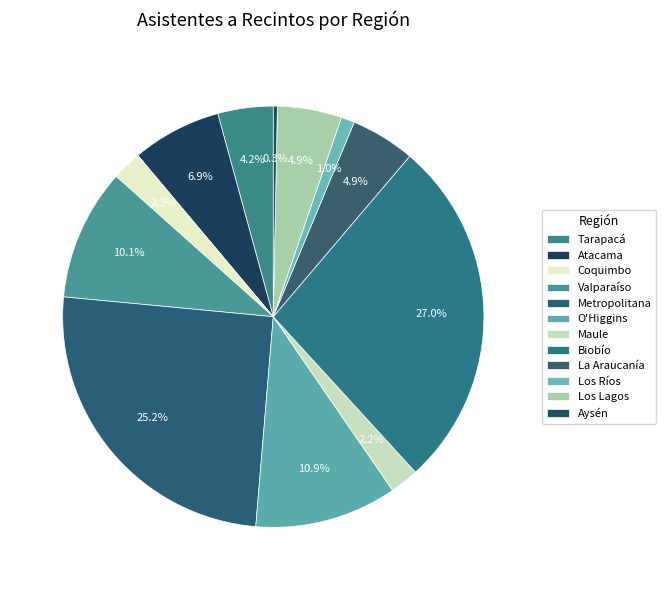

How many segments does this pie chart have?

12